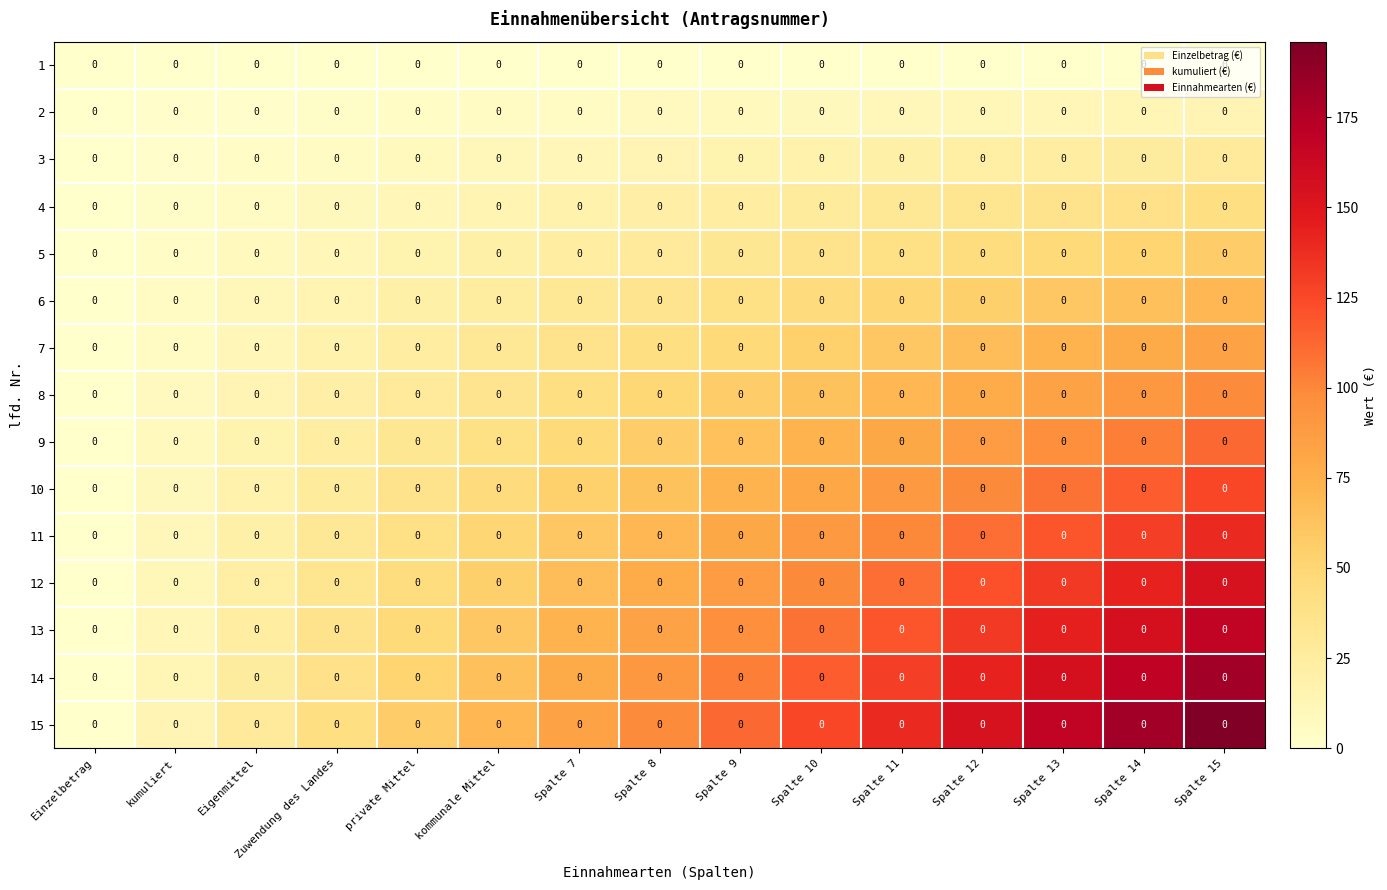

Which category has the lowest value in the 4 series?

Einzelbetrag